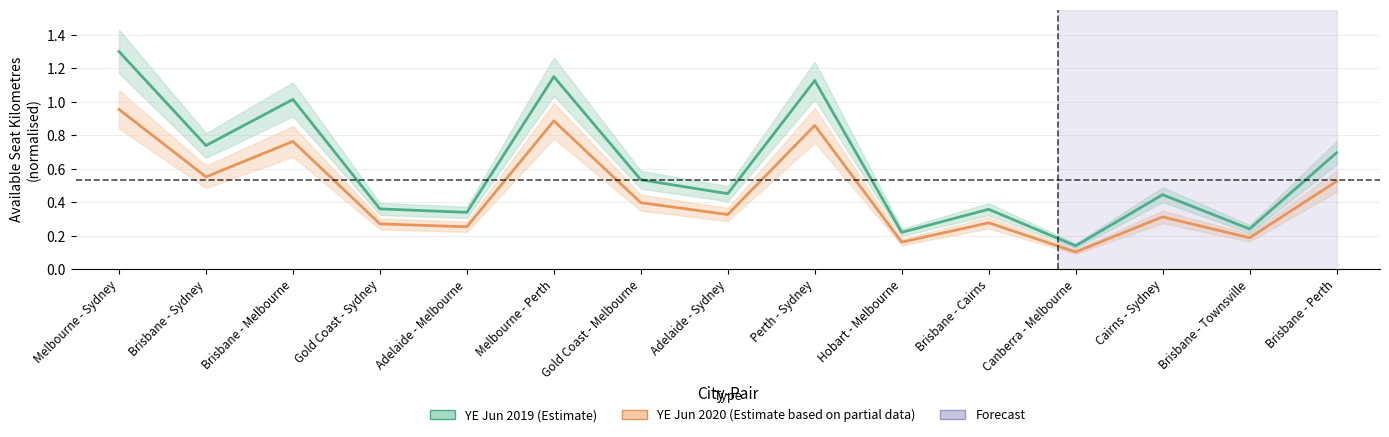

What is the sum of all YE Jun 2020 values?

6.8